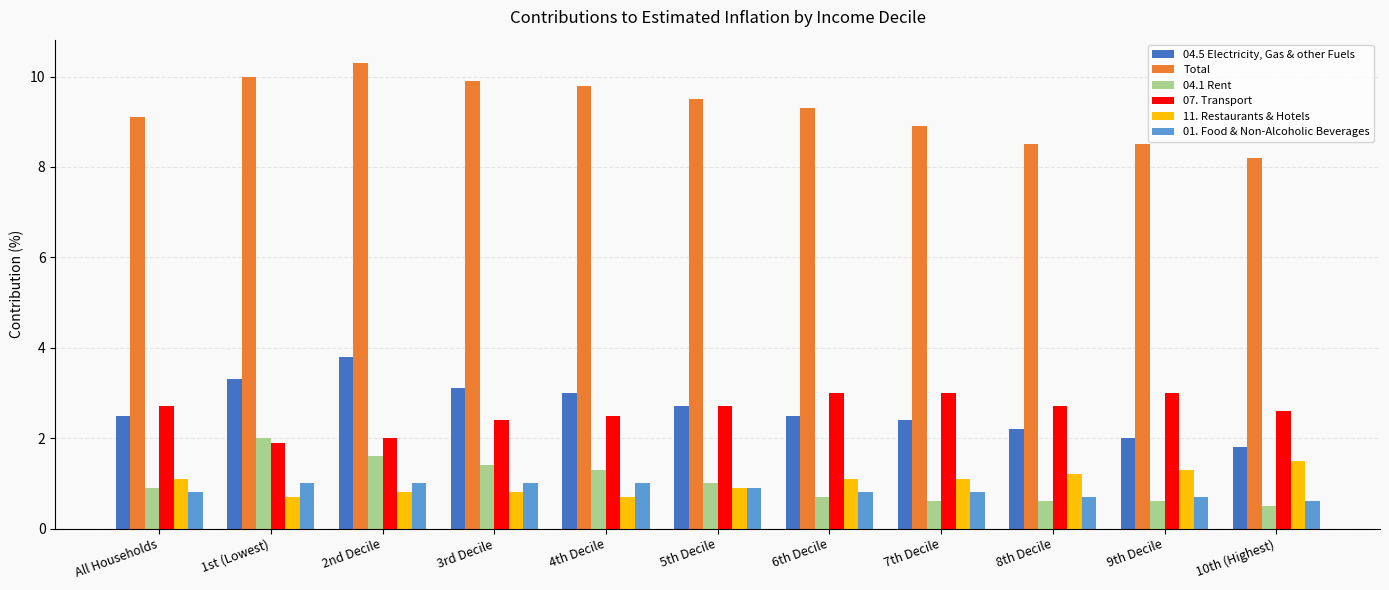

What is the difference between the maximum and minimum values in the 11. Restaurants & Hotels series?

0.8